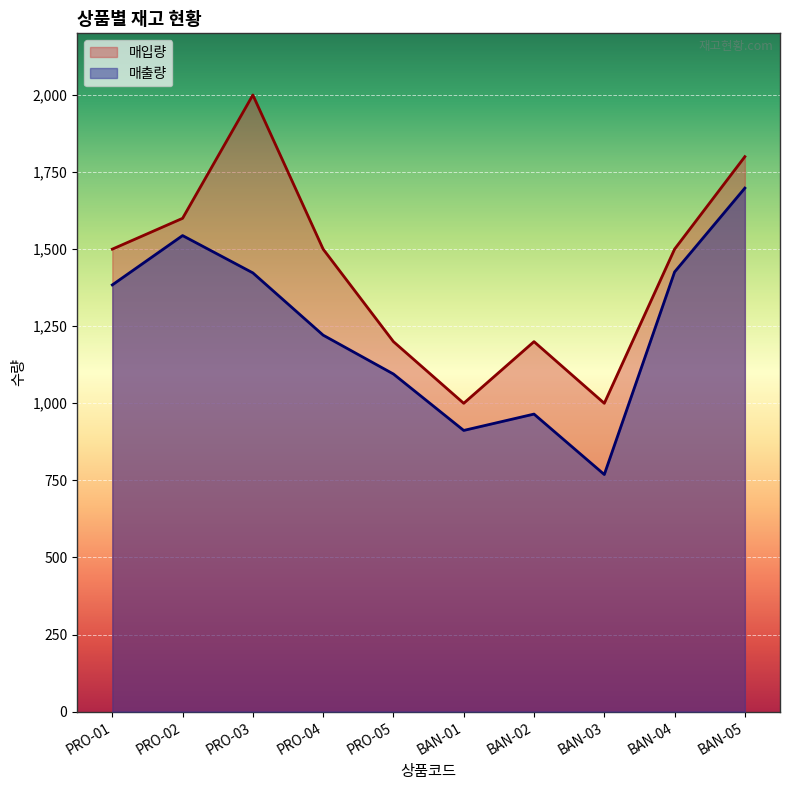

What is the greatest value displayed?

2000